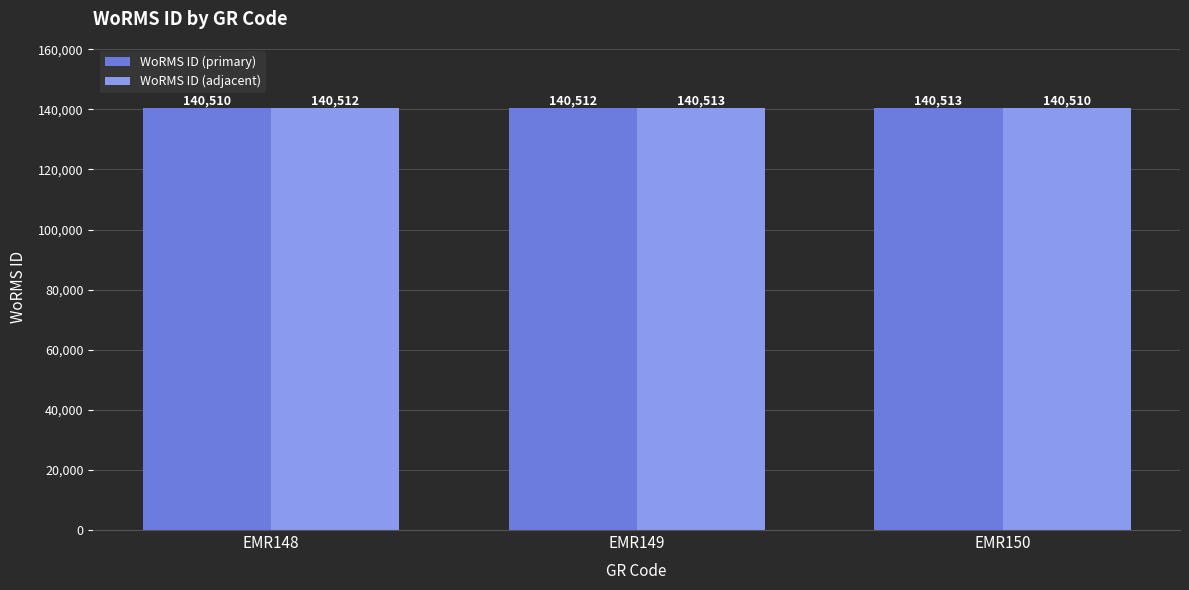

Rank the series at EMR150 from highest to lowest value.

WoRMS ID (primary), WoRMS ID (adjacent)